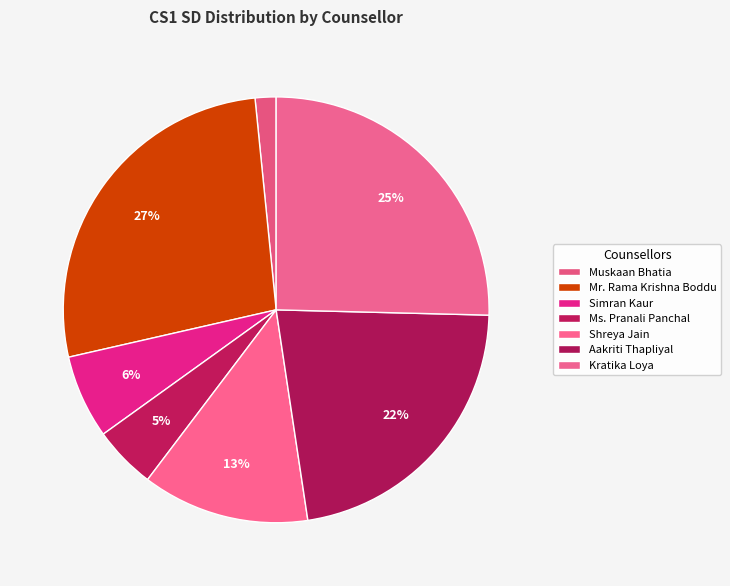

What is the change in value from Shreya Jain to Kratika Loya?

+8